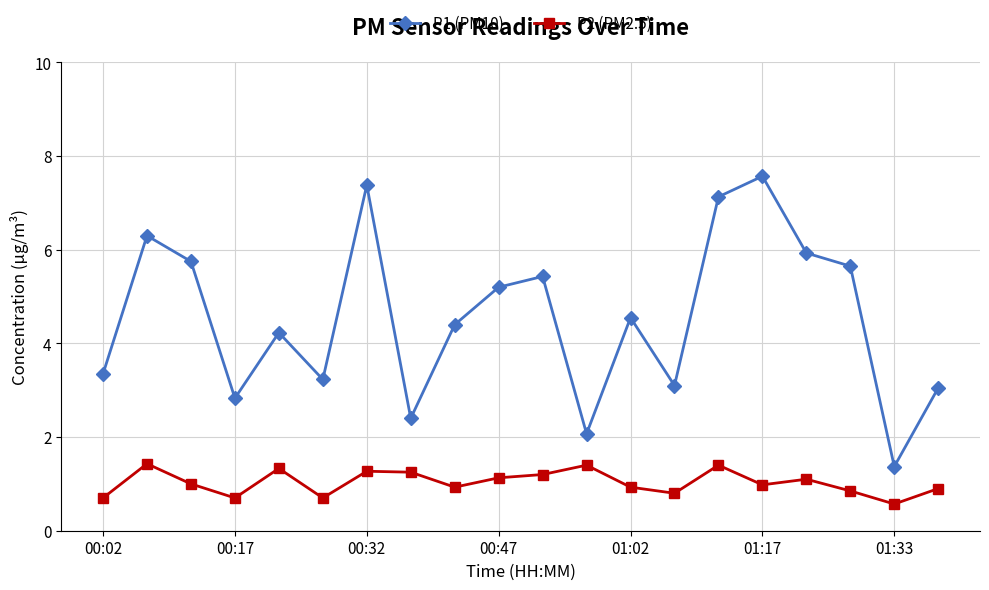

True or false: P1 (PM10) and P2 (PM2.5) cross at least once.

False